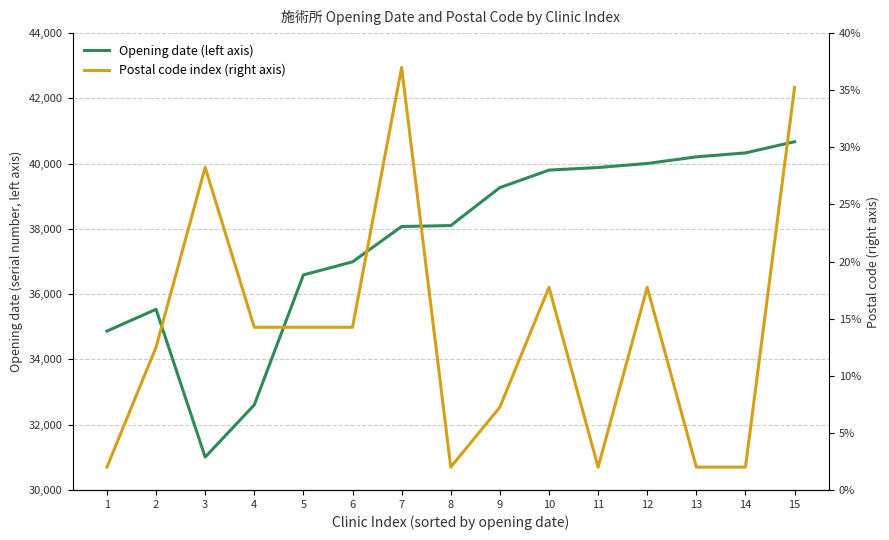

At which label does Opening date (left axis) reach its minimum?

3